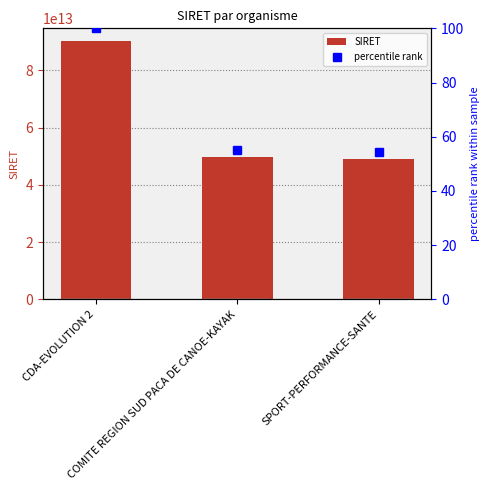

What are all the series names shown in the legend?

SIRET, percentile rank